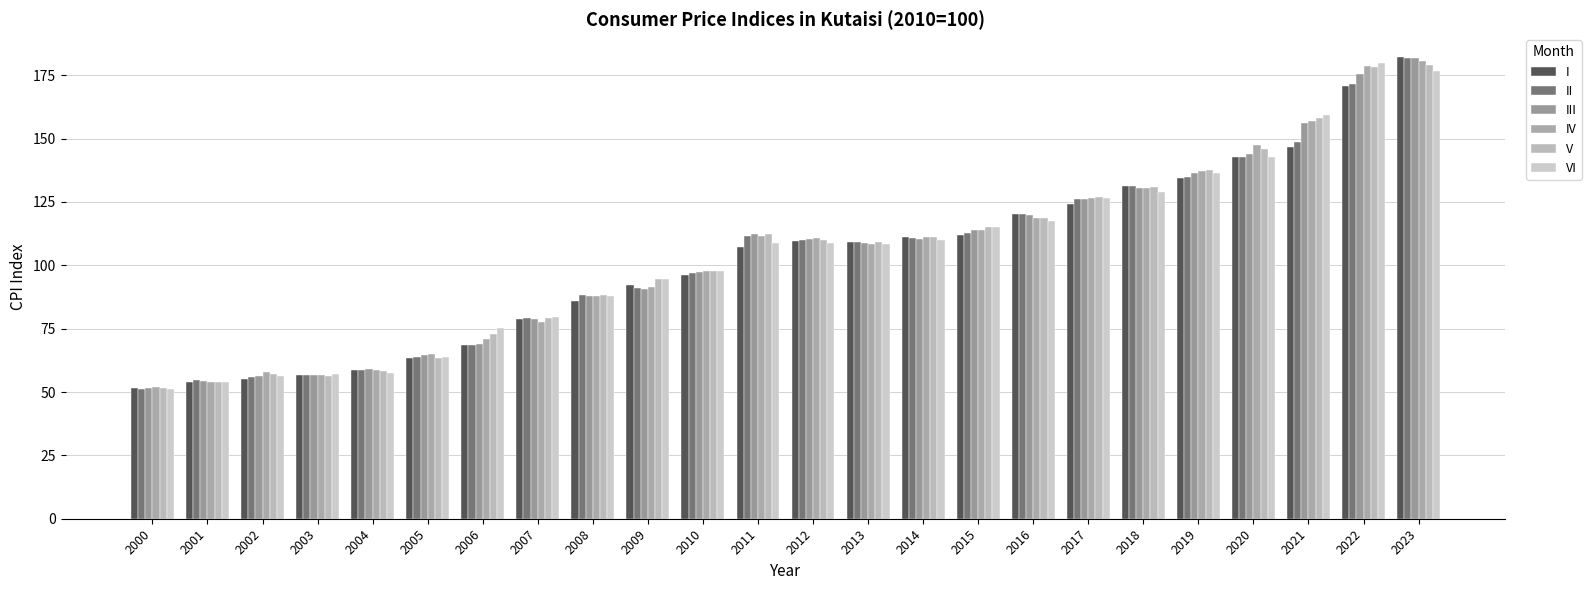

At which category does the chart reach its minimum across all series?

2000